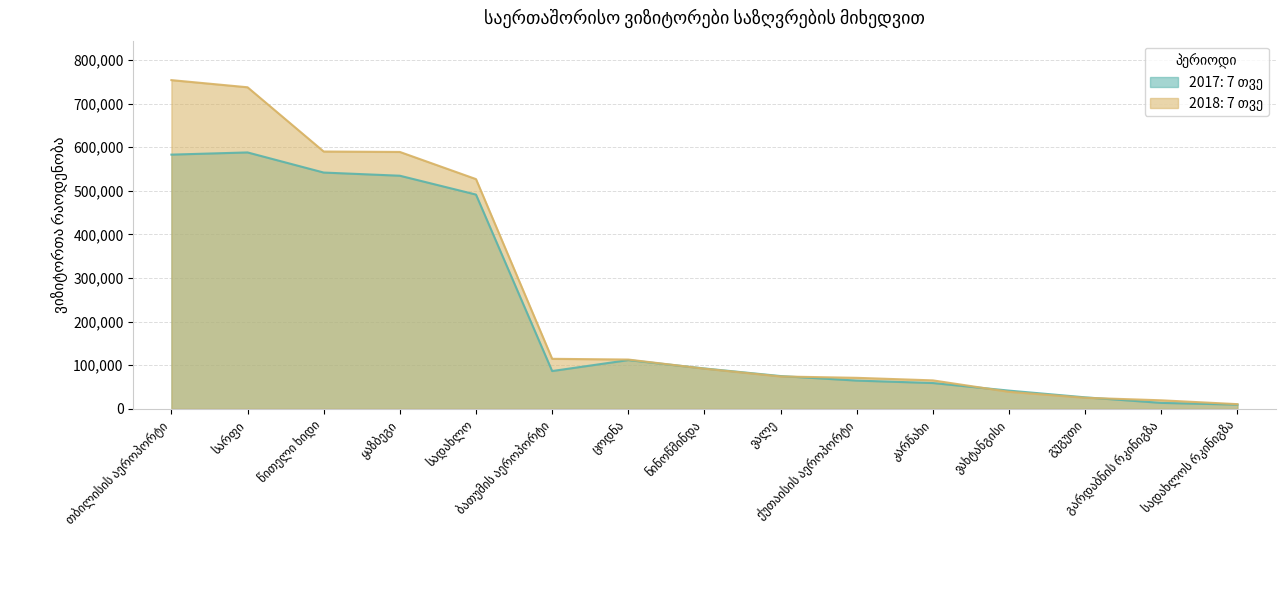

What is the difference between the maximum and minimum values in the 2017: 7 თვე series?

578370